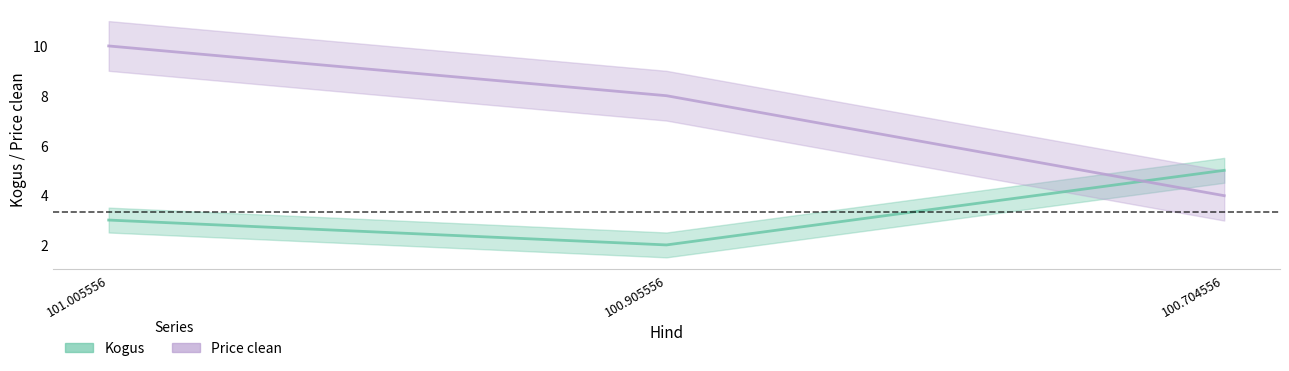

What are all the series names shown in the legend?

Kogus, Price clean